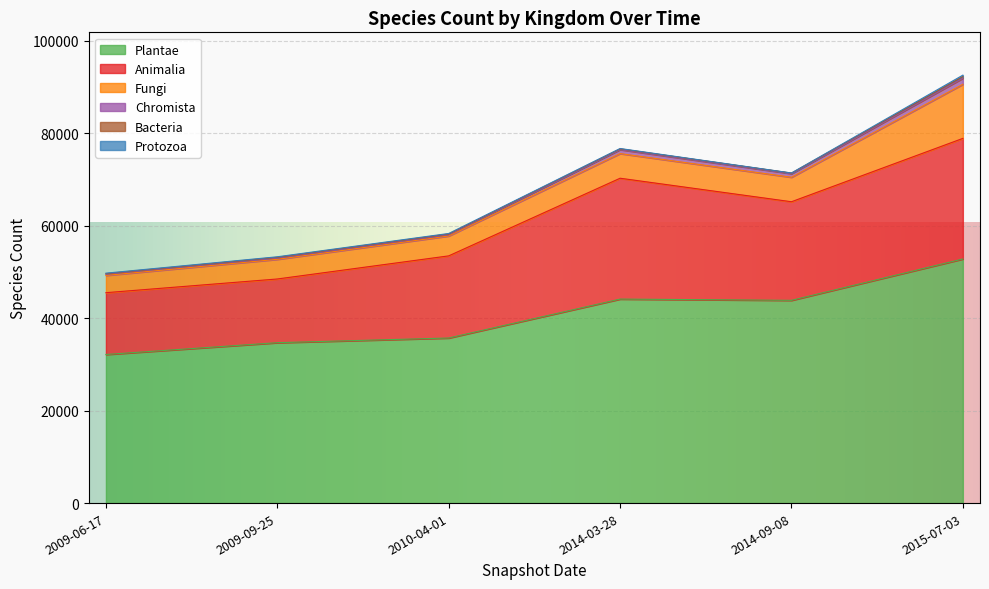

What is the difference between the maximum and minimum values in the Protozoa (3) series?

301